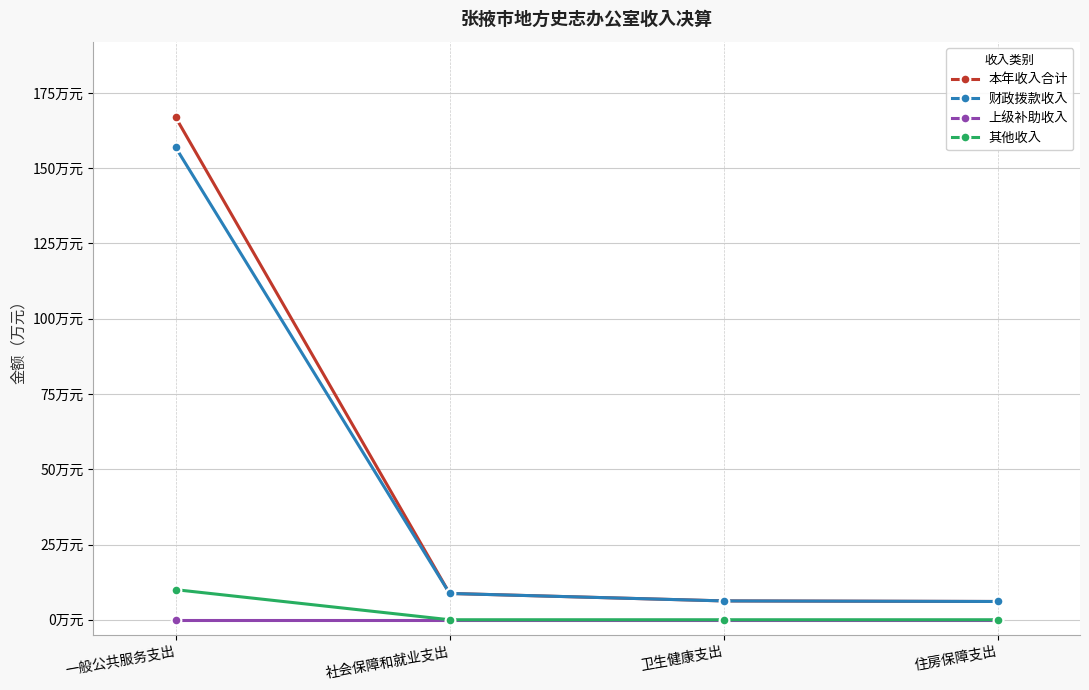

Does the chart display data point markers on the line(s)?

Yes